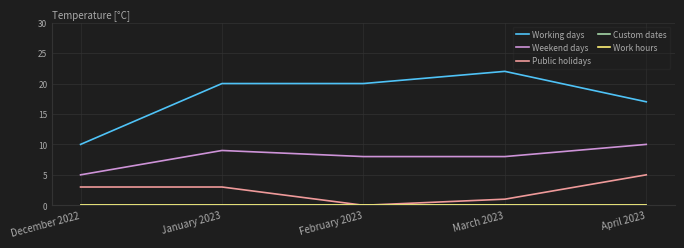

Reading left to right, extract all data points from this chart.

Working days: 10	20	20	22	17
Weekend days: 5	9	8	8	10
Public holidays: 3	3	0	1	5
Custom dates: 0	0	0	0	0
Work hours: 0	0	0	0	0